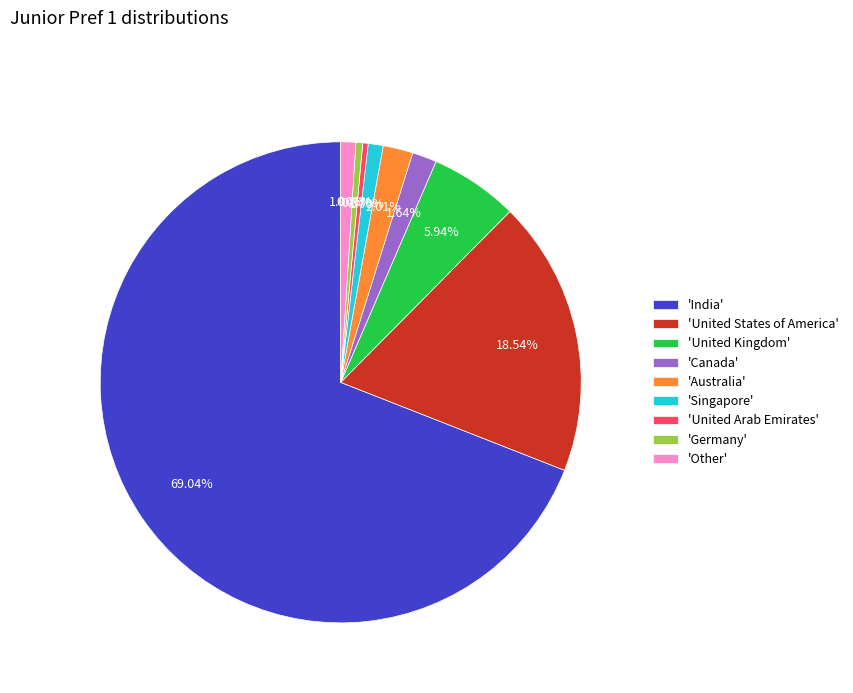

Is there a majority slice in this chart?

Yes